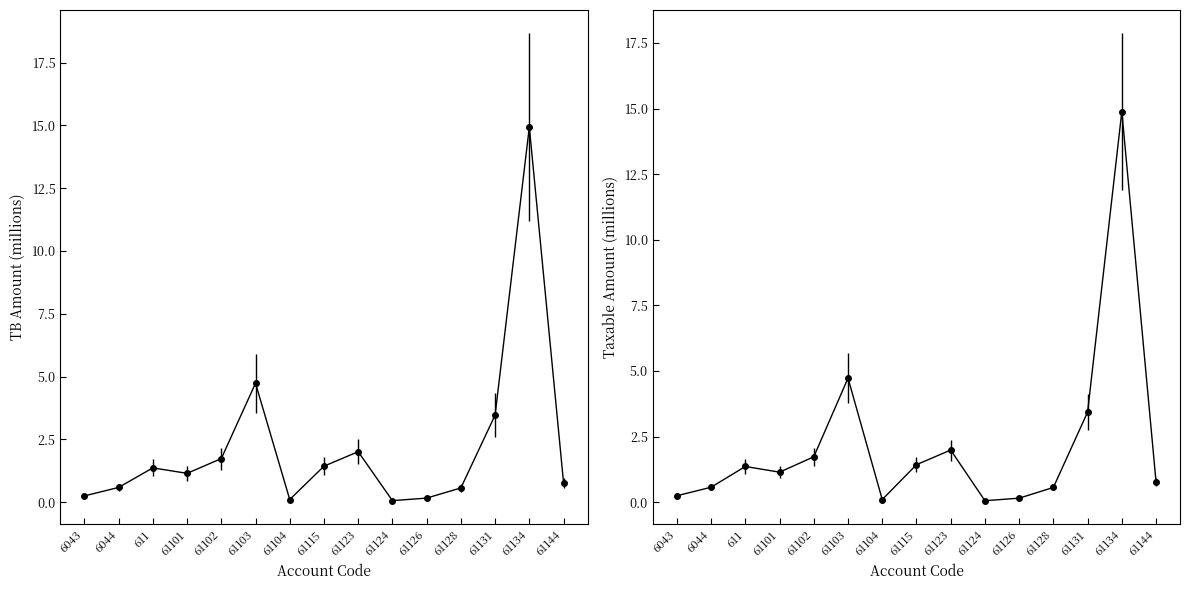

Reading left to right, transcribe all the data shown in this chart.

TB: 0.3	0.6	1.4	1.1	1.7	4.7	0.1	1.4	2.0	0.1	0.2	0.6	3.5	14.9	0.8
Taxable: 0.3	0.6	1.4	1.1	1.7	4.7	0.1	1.4	2.0	0.1	0.2	0.6	3.4	14.9	0.8